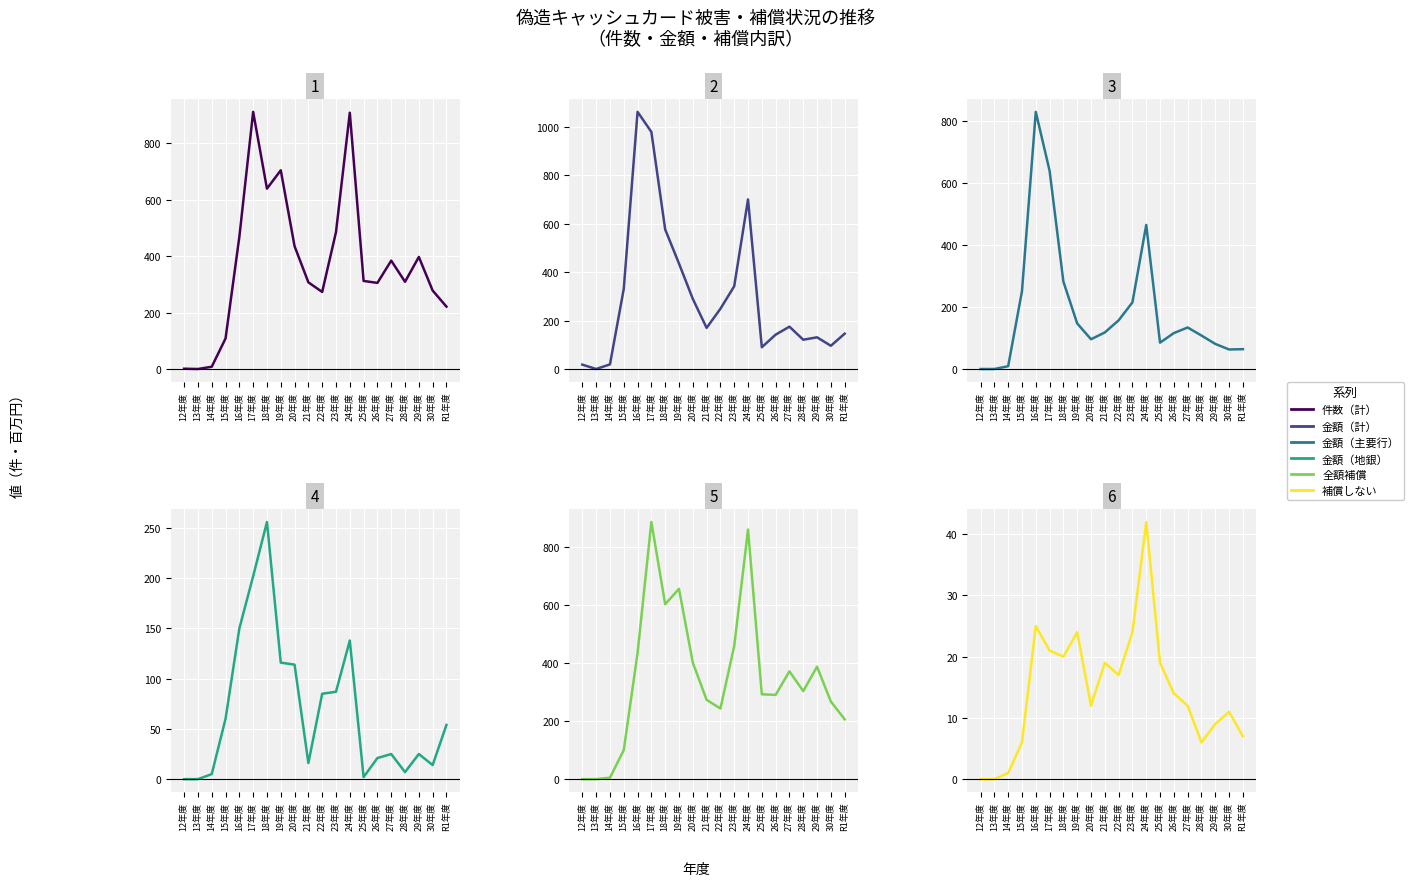

How many categories are shown in the chart?

20